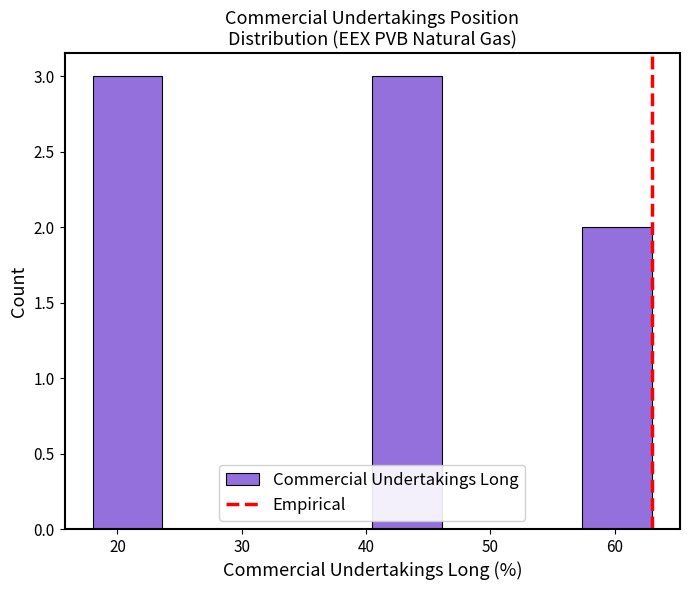

What is the height of the bar covering 57 to 63 on the x-axis? Neither the bar edges nor the heights are printed on the chart, so give them approximately, as read against the axes.

2